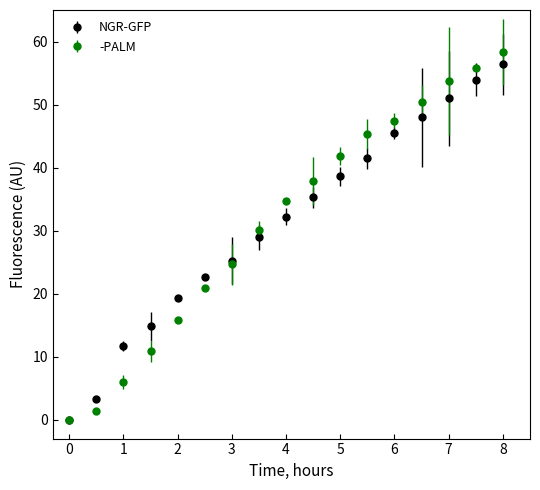

What is the value of the NGR-GFP point at the 5th from the left?

19.3